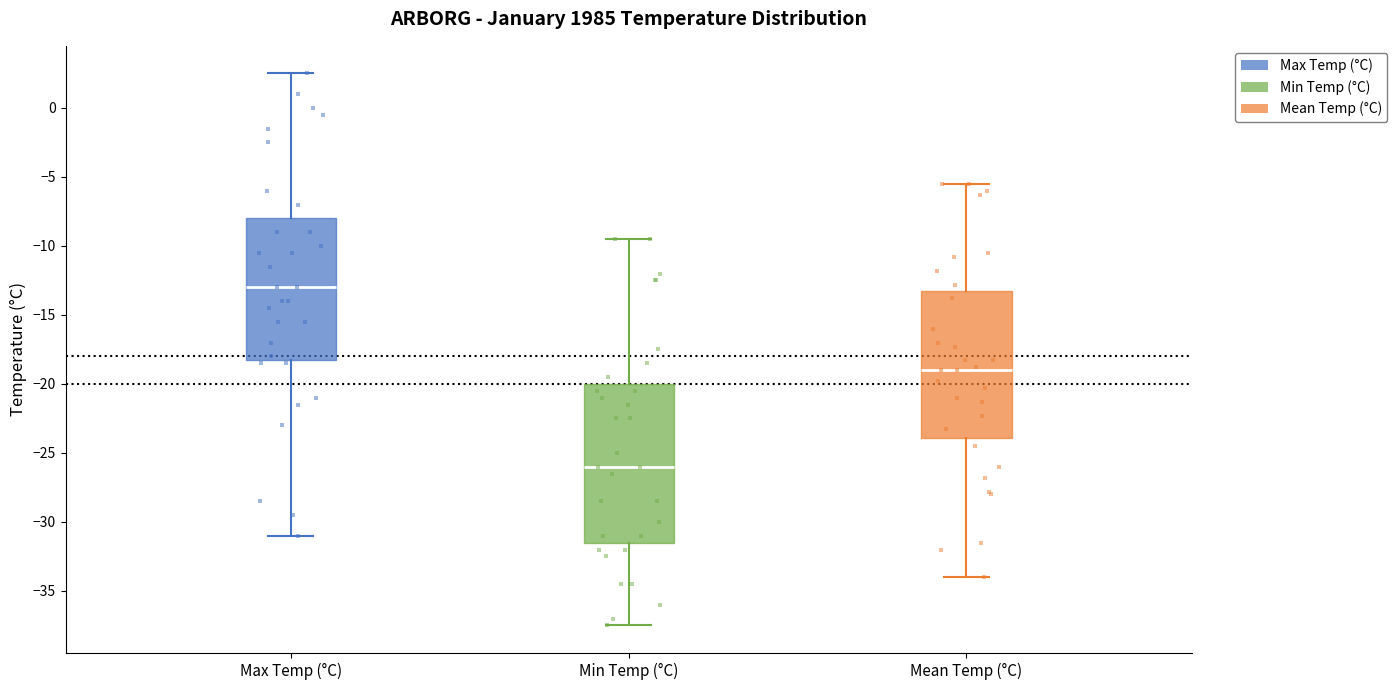

Comparing the boxes themselves (not the whiskers), which one is the tallest?

Min Temp (°C)